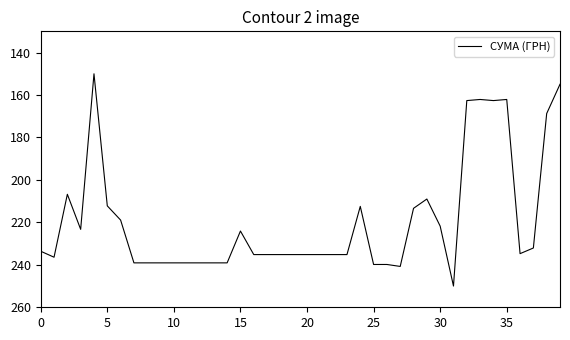

How many lines are shown in the chart?

1